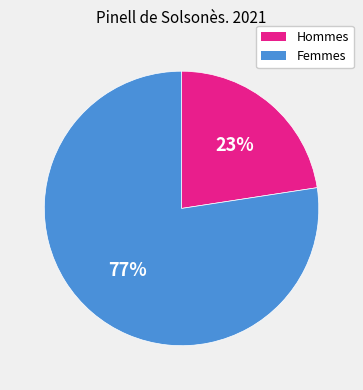

To the nearest percent, what is the average slice percentage?

50%